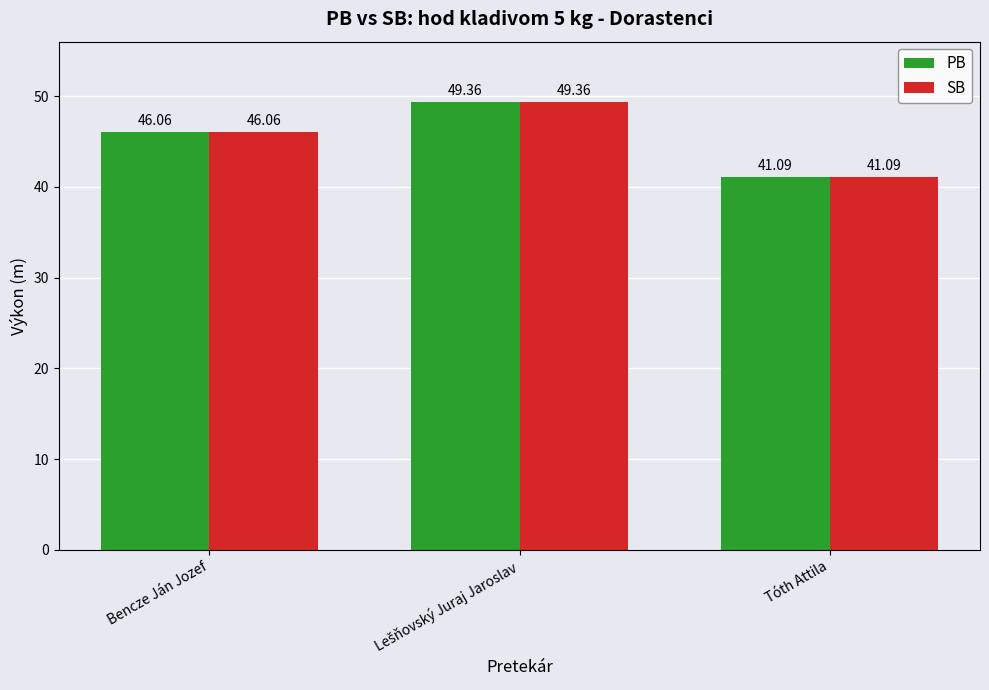

What is the value of the PB bar at the 1st from the left?

46.1